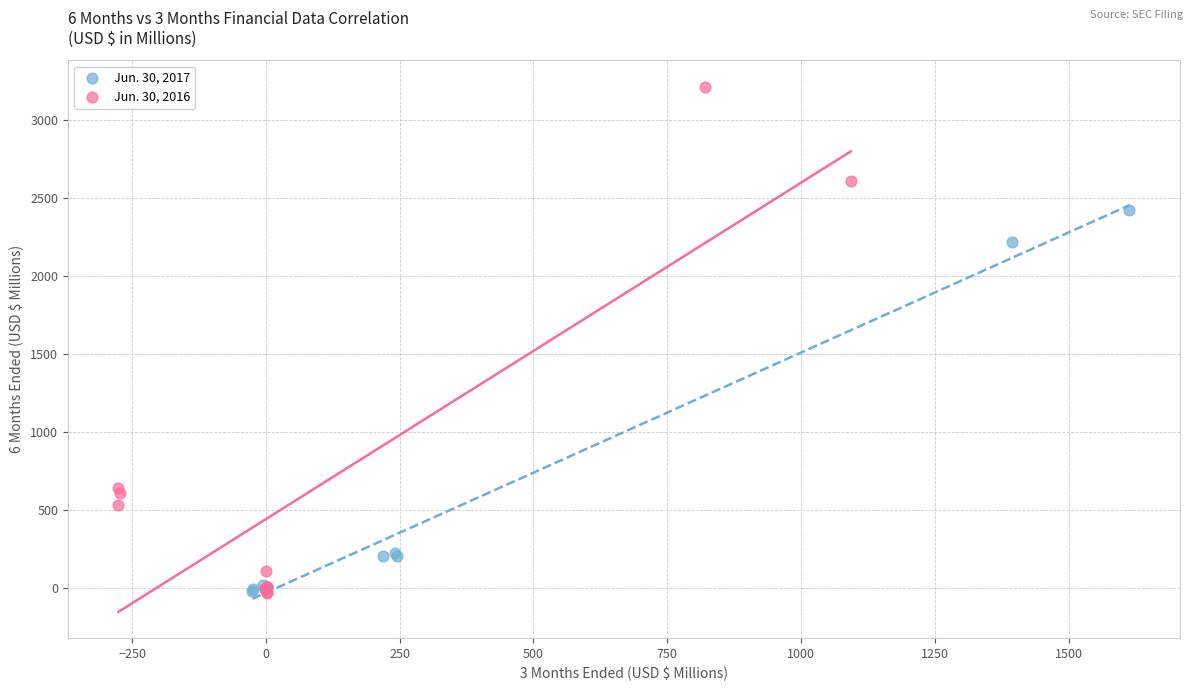

Which series has the widest spread of Y values?

Jun. 30, 2016